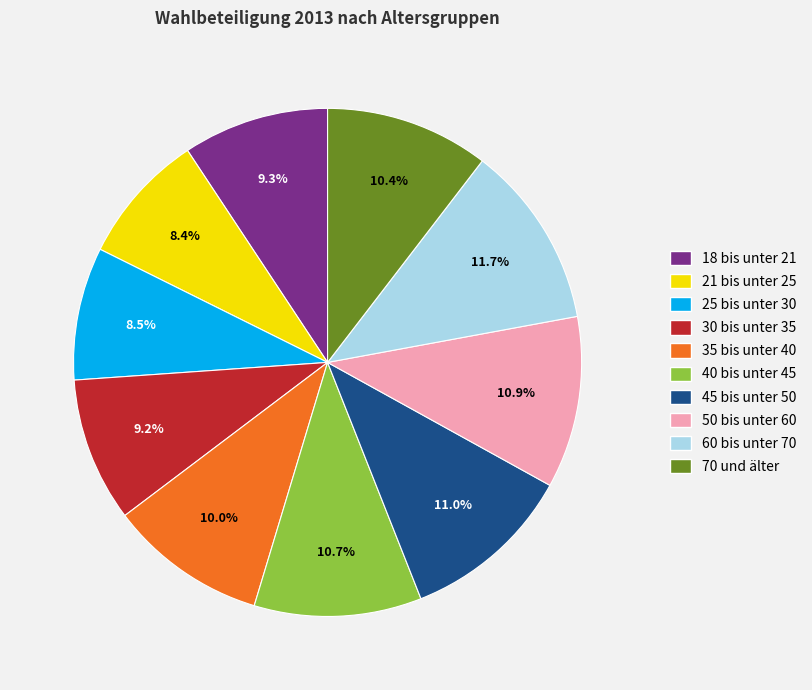

Between 70 und älter and 50 bis unter 60, which is larger?

50 bis unter 60